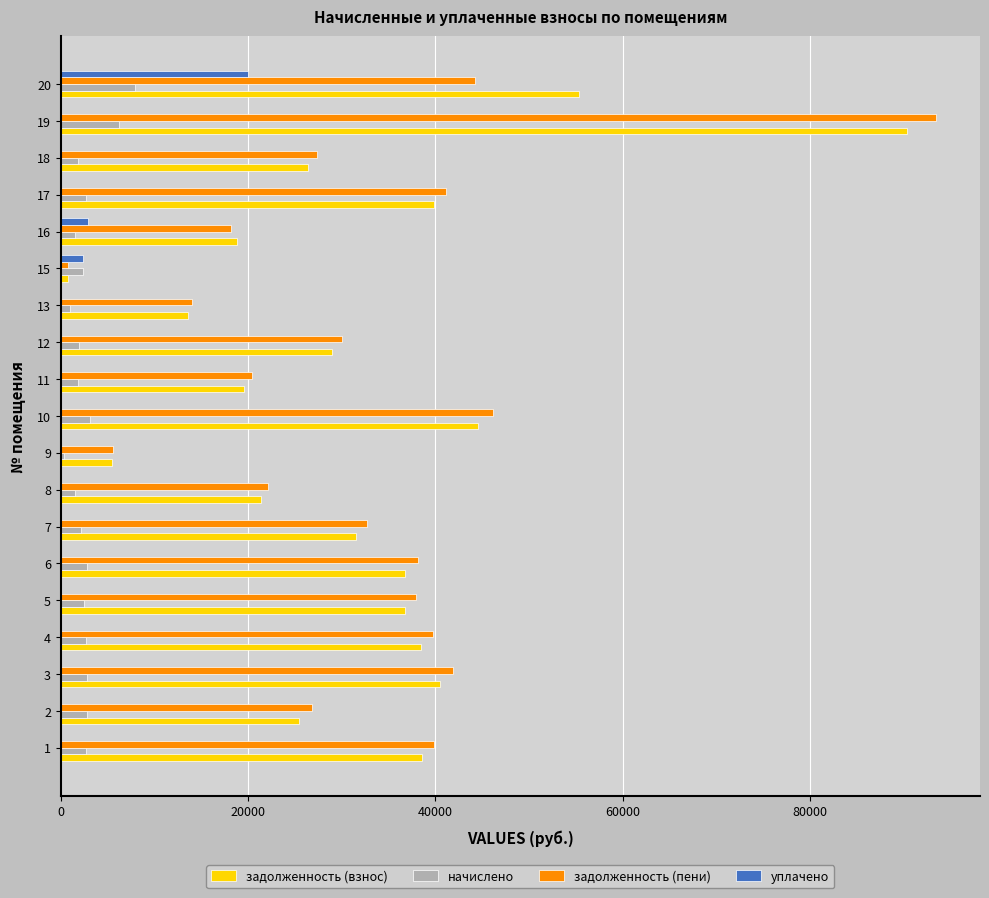

Is the value of задолженность (пени) at 8 greater than the value of уплачено at 7?

Yes